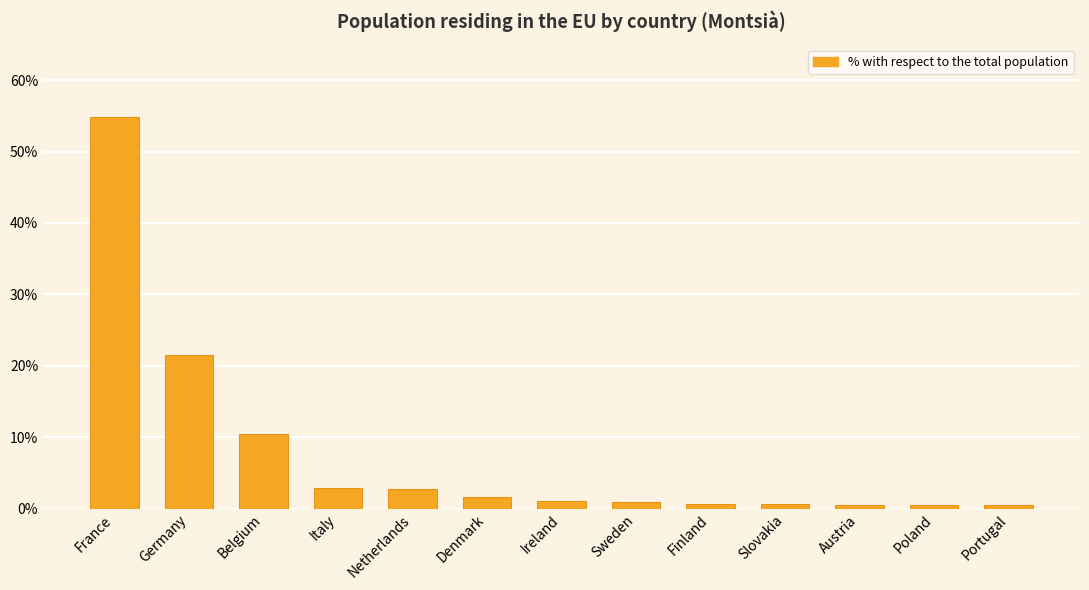

What is the sum of the values at Finland and Belgium?

11.2